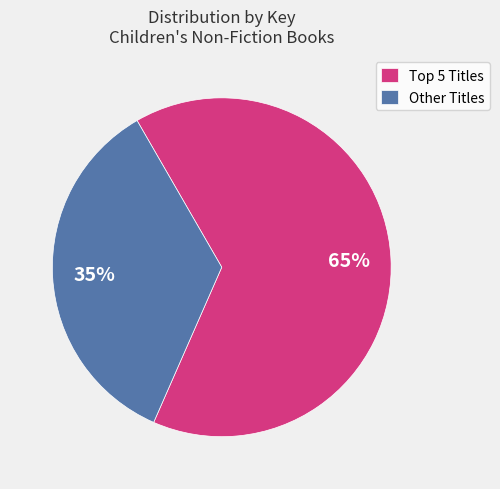

To the nearest percent, what is the difference between the largest and smallest slice percentages?

30%